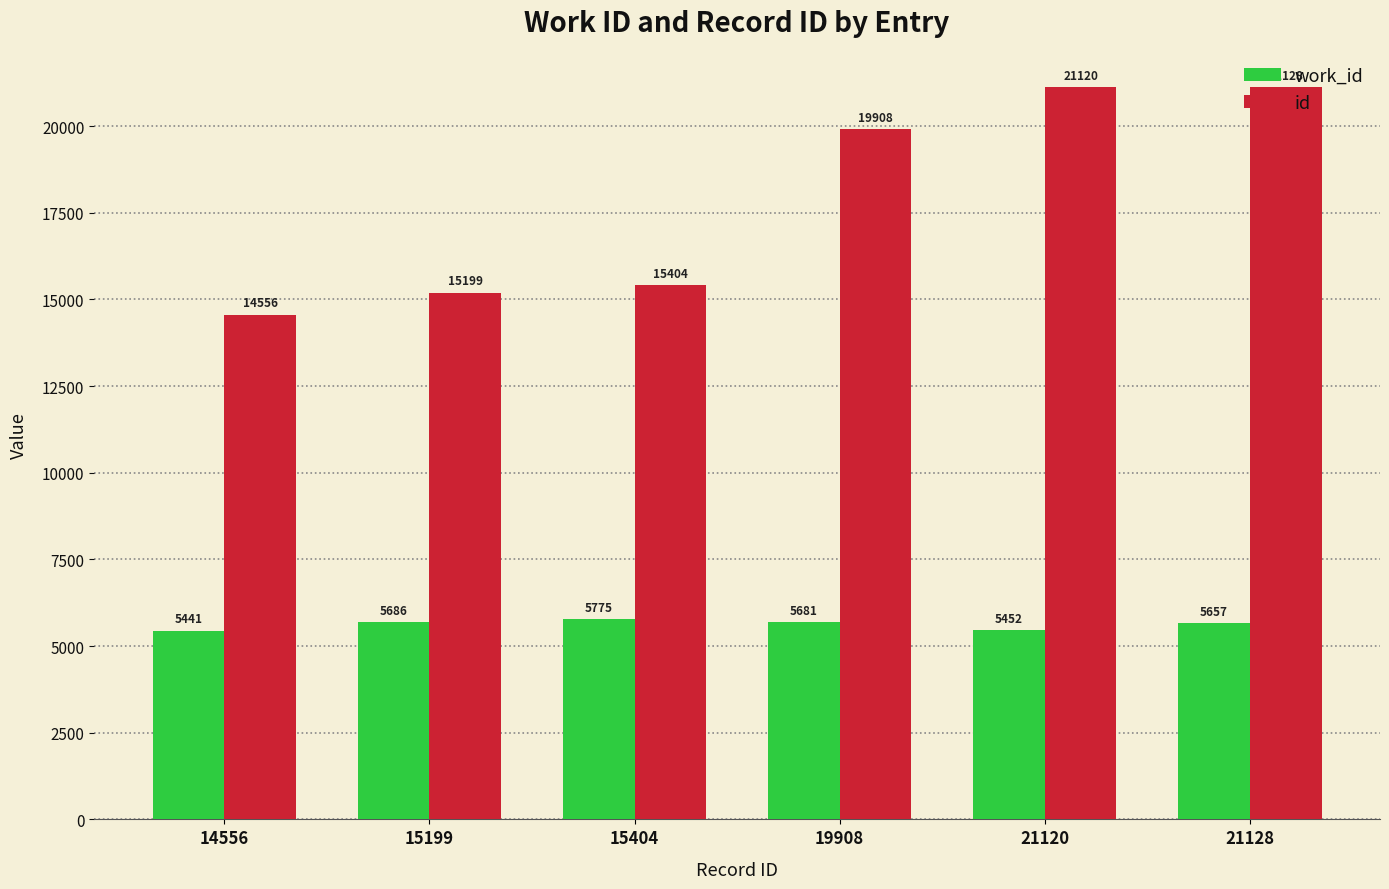

The work_id series shows 3347 at 15404. True or false?

False